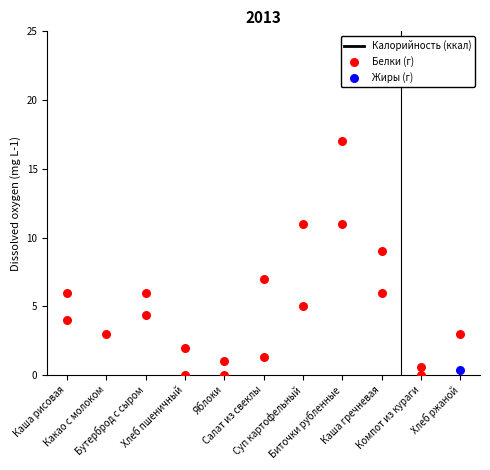

At which category is the sum across all series the highest?

Биточки рубленные